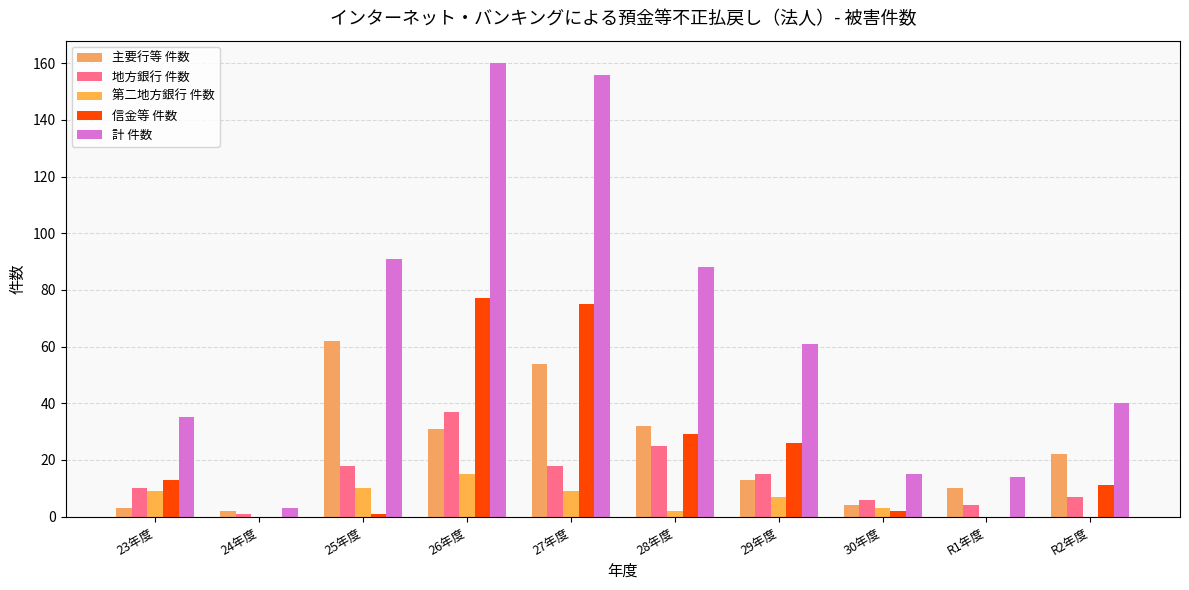

Are the bars grouped side by side (vs. stacked)?

Yes